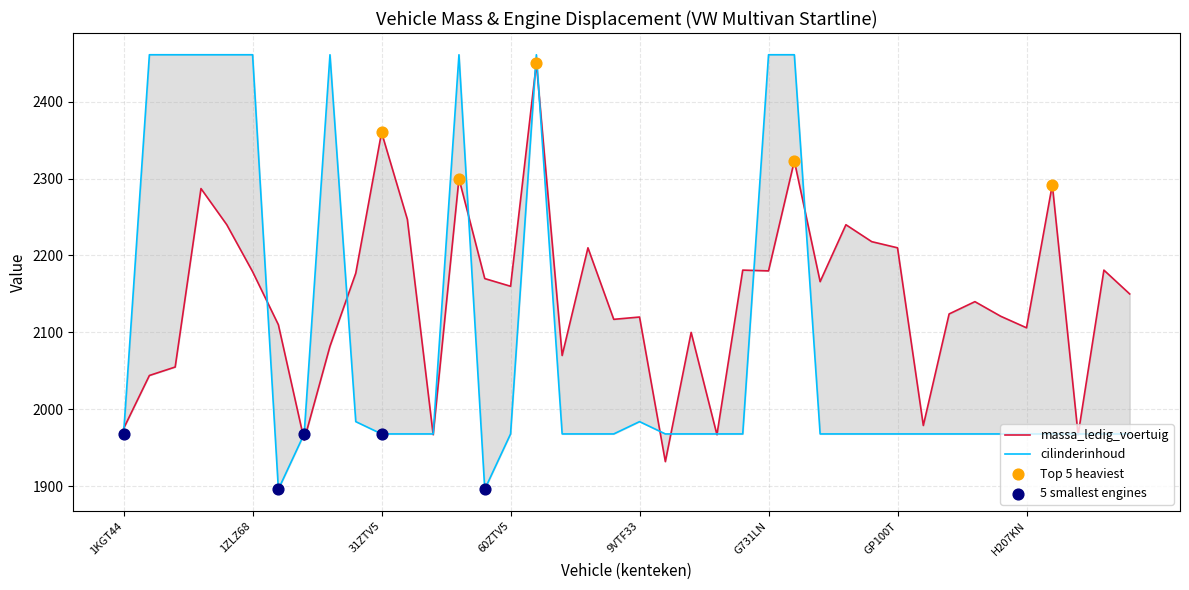

Is the value of cilinderinhoud at 30NSX3 greater than the value of massa_ledig_voertuig at 2ZDD29?

Yes